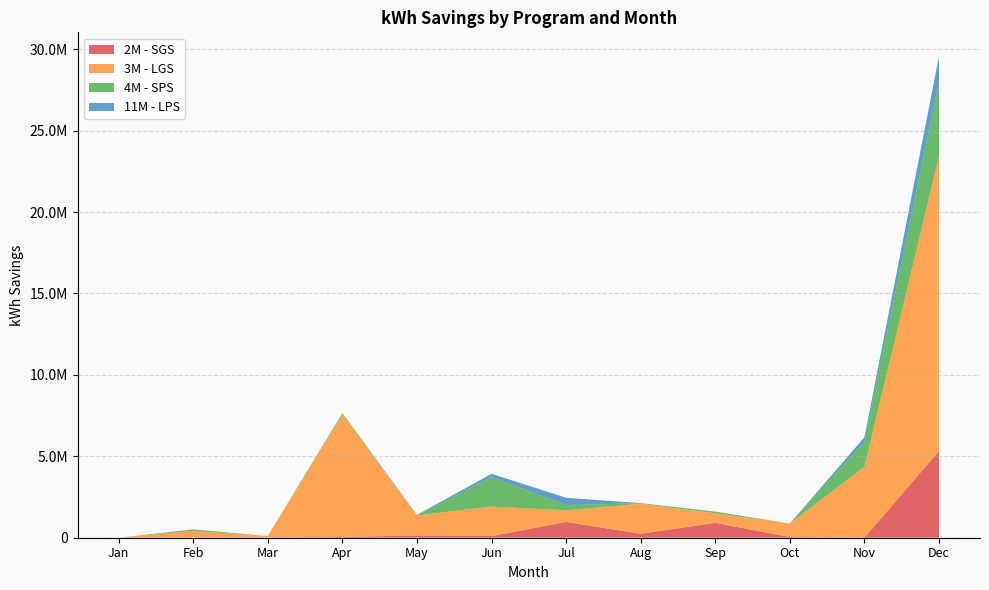

Reading left to right, list all the values displayed in this chart.

2M - SGS: Jan=0.0	Feb=4799.8	Mar=17333.5	Apr=44220.1	May=141549.0	Jun=101060.0	Jul=968087.1	Aug=242629.5	Sep=913933.3	Oct=42300.1	Nov=1528.8	Dec=5323481.4
3M - LGS: Jan=0.0	Feb=416310.4	Mar=88262.5	Apr=7532196.9	May=1226923.6	Jun=1811219.9	Jul=718426.0	Aug=1841520.5	Sep=586394.5	Oct=832536.8	Nov=4355457.6	Dec=18107166.7
4M - SPS: Jan=0.0	Feb=90475.9	Mar=0.0	Apr=76113.6	May=1220.1	Jun=1812964.3	Jul=315384.3	Aug=41249.4	Sep=101713.4	Oct=0.0	Nov=1521601.1	Dec=4574206.9
11M - LPS: Jan=0.0	Feb=0.0	Mar=0.0	Apr=0.0	May=30246.4	Jun=201655.6	Jul=449676.7	Aug=0.0	Sep=0.0	Oct=0.0	Nov=284109.1	Dec=1556969.8